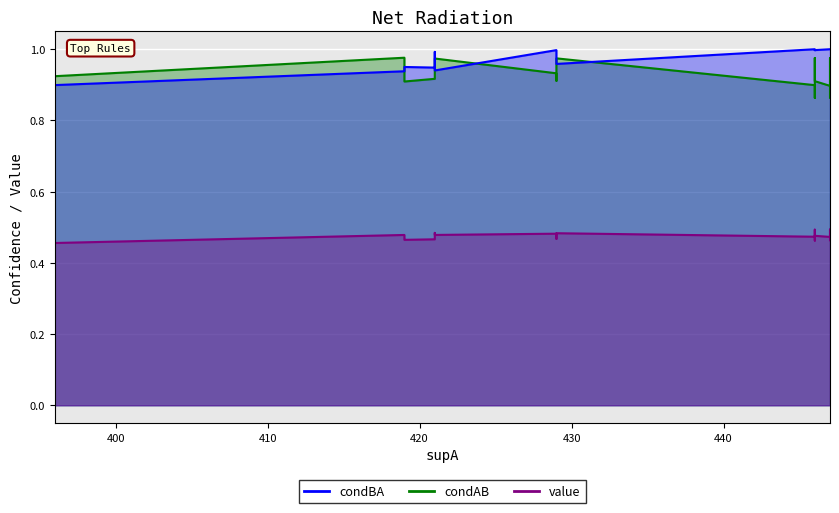

What is the minimum value for condBA?

0.9